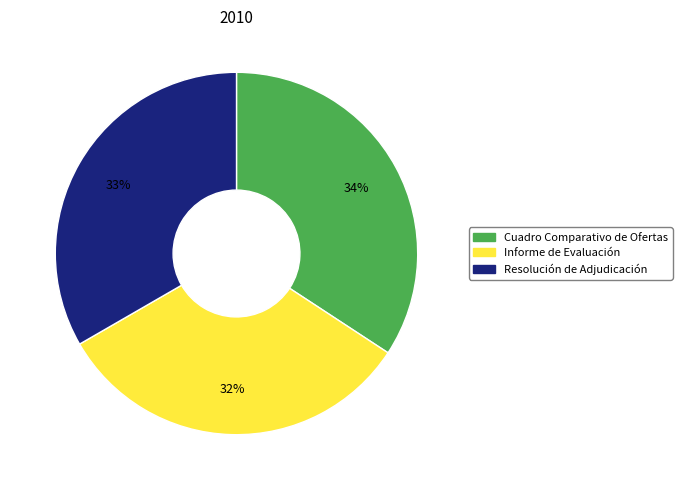

To the nearest percent, what portion does Informe de Evaluación represent?

32%